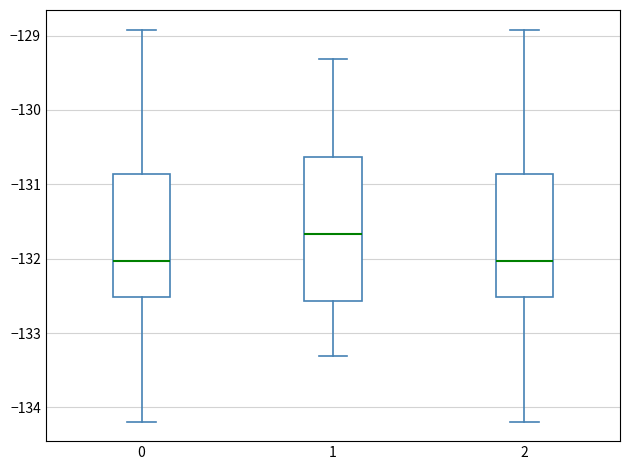

Reading left to right, transcribe this box plot: for each box, give where its median line is, the range the box spans, and where its two whiskers end, as read against the y-axis. The values are not printed on the chart, so give them approximately, as read against the axis.

0: median -132.0, box -132.5 to -130.9, whiskers -134.2 to -128.9
1: median -131.7, box -132.6 to -130.6, whiskers -133.3 to -129.3
2: median -132.0, box -132.5 to -130.9, whiskers -134.2 to -128.9